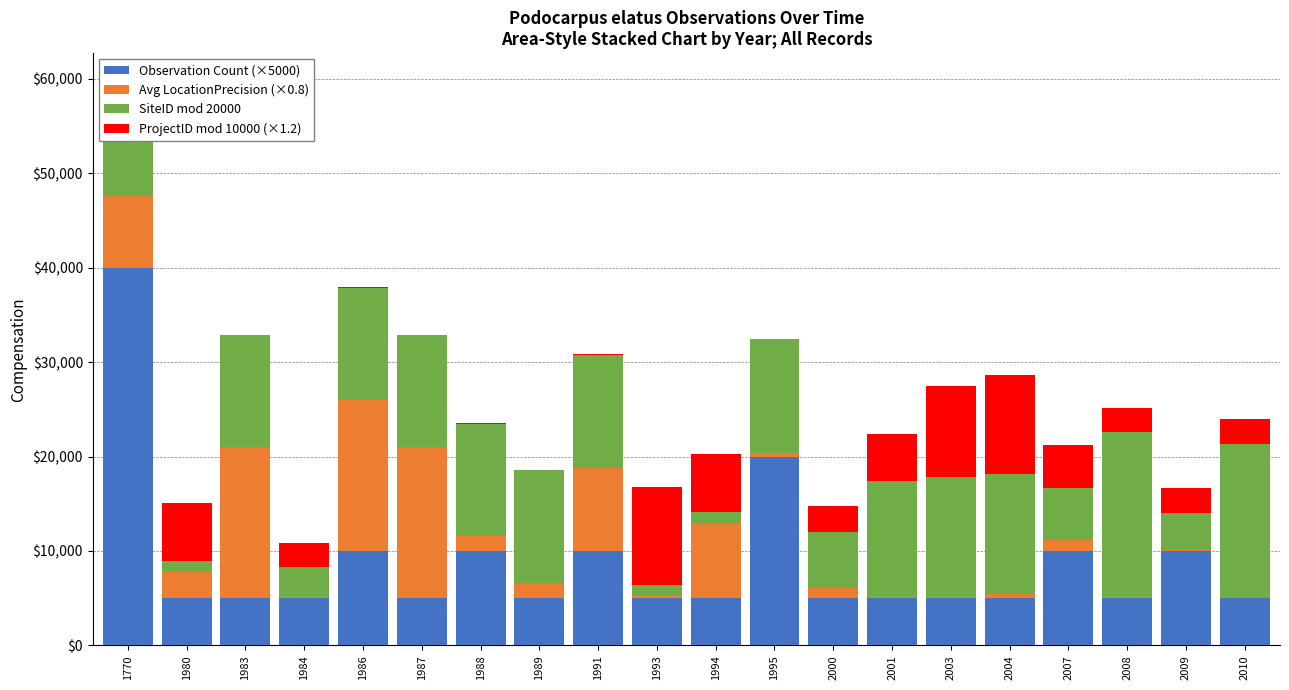

What are all the series names shown in the legend?

Observation Count (×5000), Avg LocationPrecision (×0.8), SiteID mod 20000, ProjectID mod 10000 (×1.2)